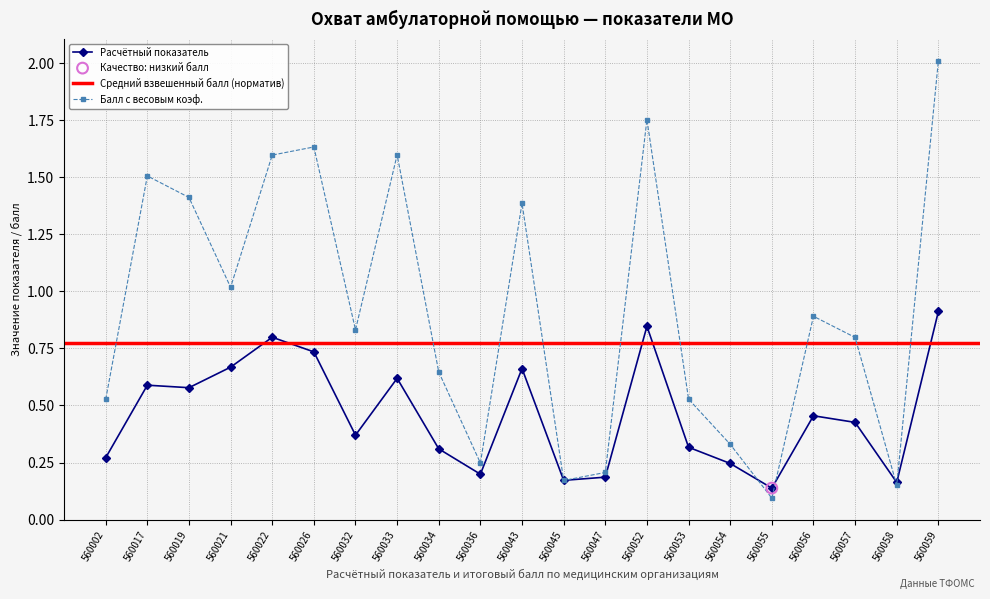

Is the value of Итоговый балл at 560036 greater than the value of Расчётный показатель at 560057?

No